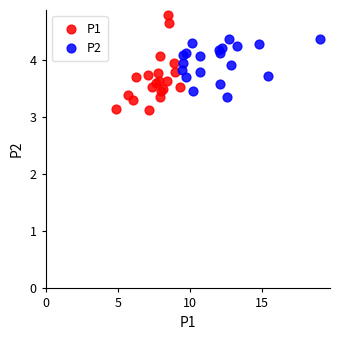

Which series has the widest spread of Y values?

P1